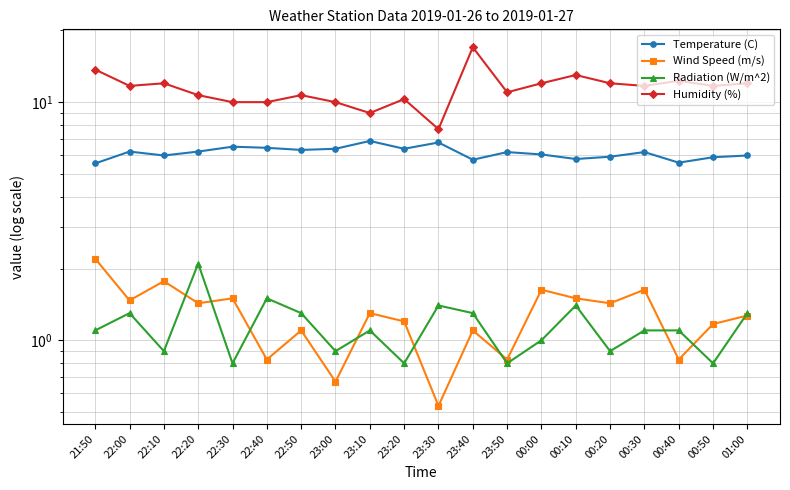

Which series has the widest spread of values?

Humidity (%)